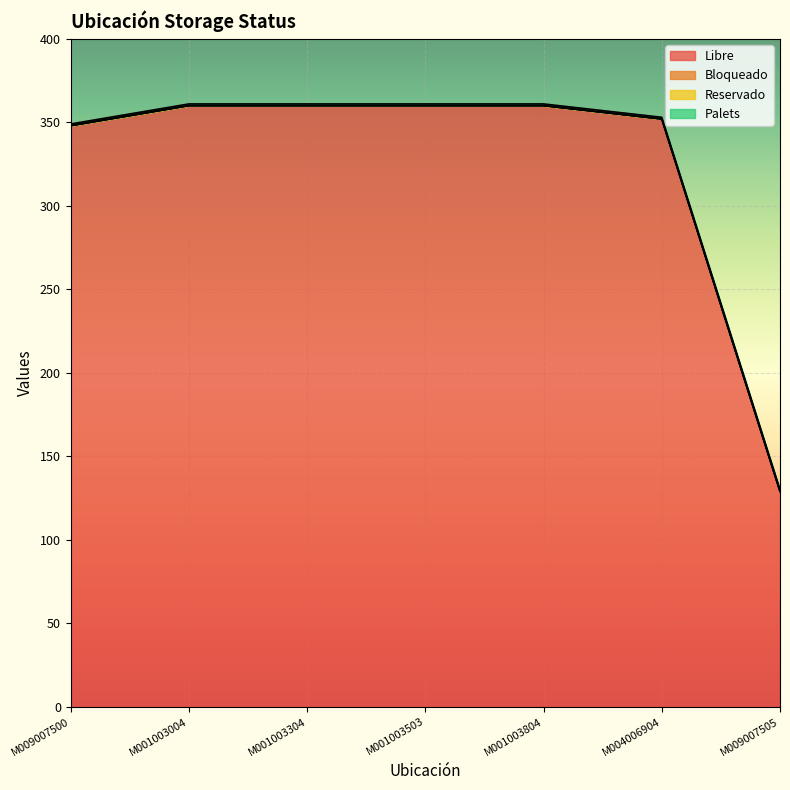

List the labels in order of Libre value, largest first.

M001003004, M001003304, M001003503, M001003804, M004006904, M009007500, M009007505